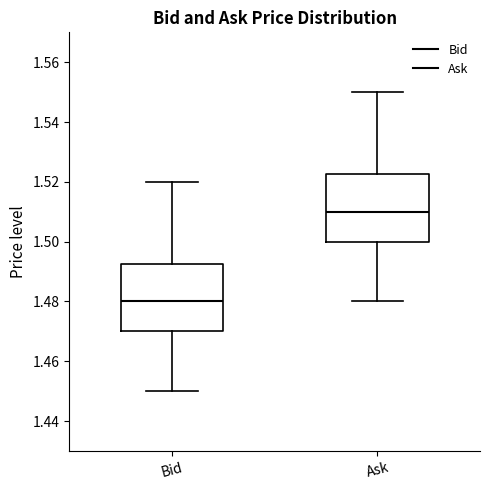

Reading left to right, transcribe this box plot: for each box, give where its median line is, the range the box spans, and where its two whiskers end, as read against the y-axis. The values are not printed on the chart, so give them approximately, as read against the axis.

Bid: median 1.480, box 1.470 to 1.492, whiskers 1.450 to 1.520
Ask: median 1.510, box 1.500 to 1.522, whiskers 1.480 to 1.550